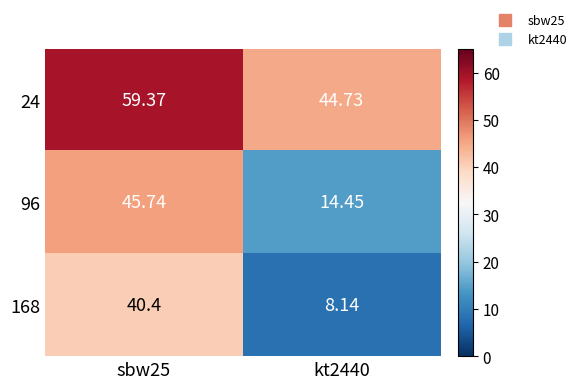

Is the value of 96 at sbw25 greater than the value of 24 at kt2440?

Yes